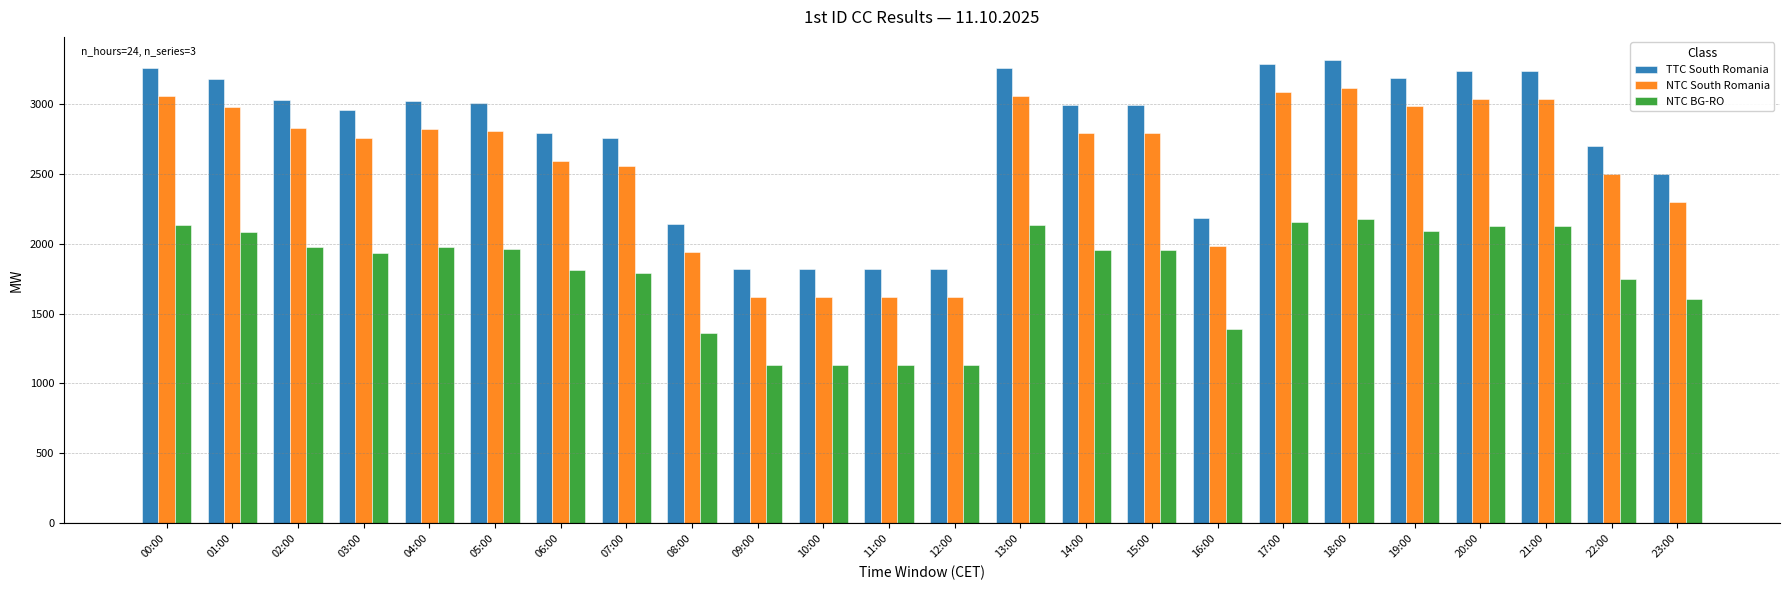

How many groups of bars are there?

24